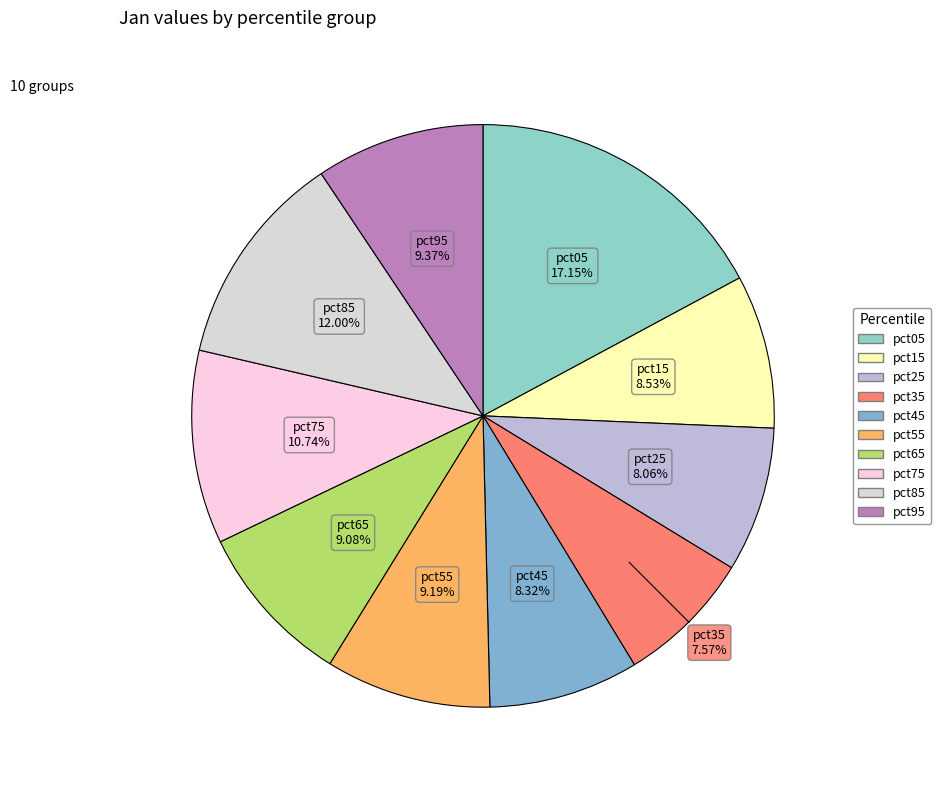

Do pct95 and pct15 together represent more than half of the pie?

No